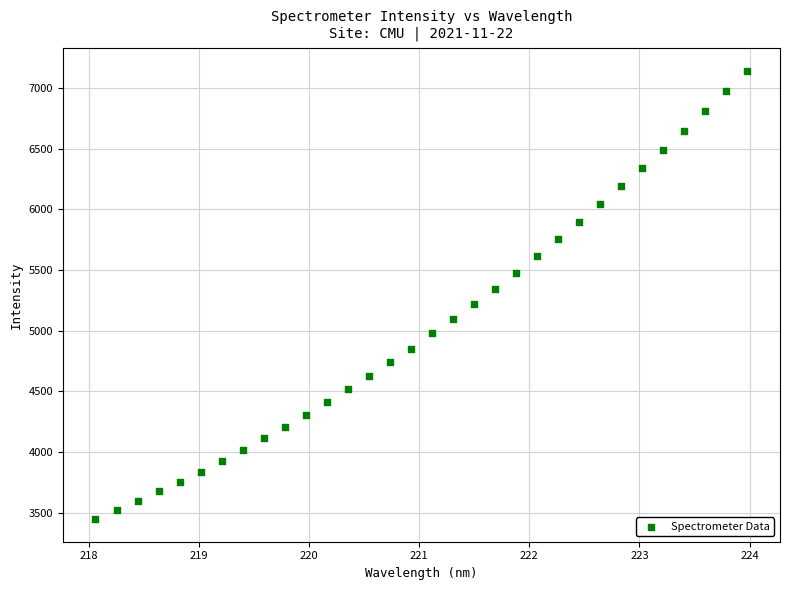

What is the range of X values (max minus min)?

5.9